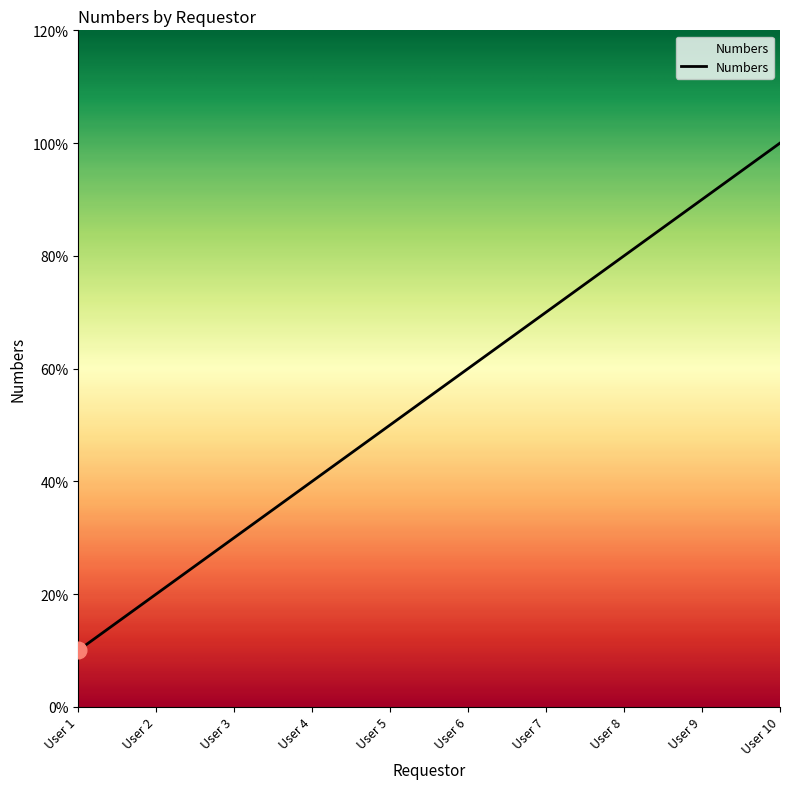

Is this an area chart (filled region under the line)?

Yes